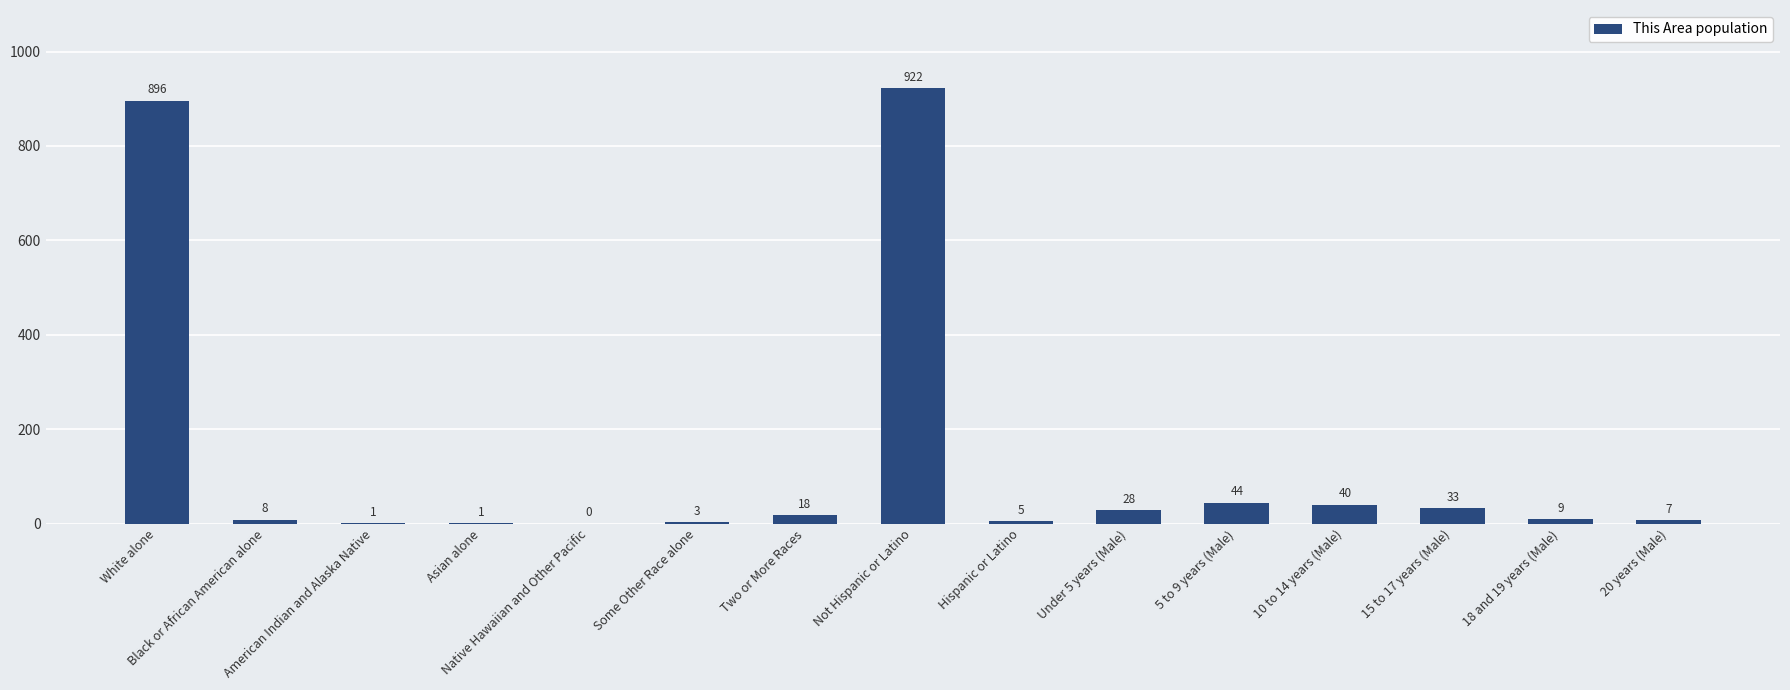

What is the difference between the values at Two or More Races and Hispanic or Latino?

13